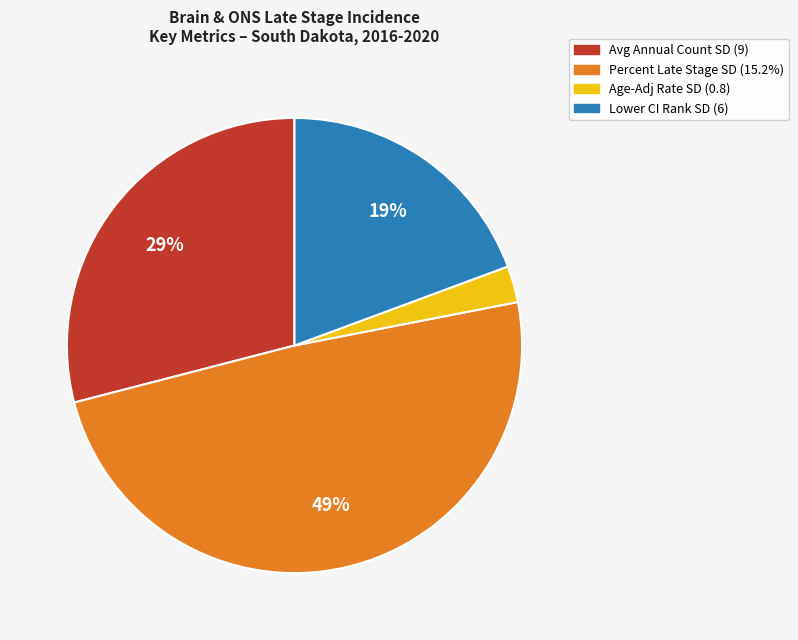

Is there a majority slice in this chart?

No